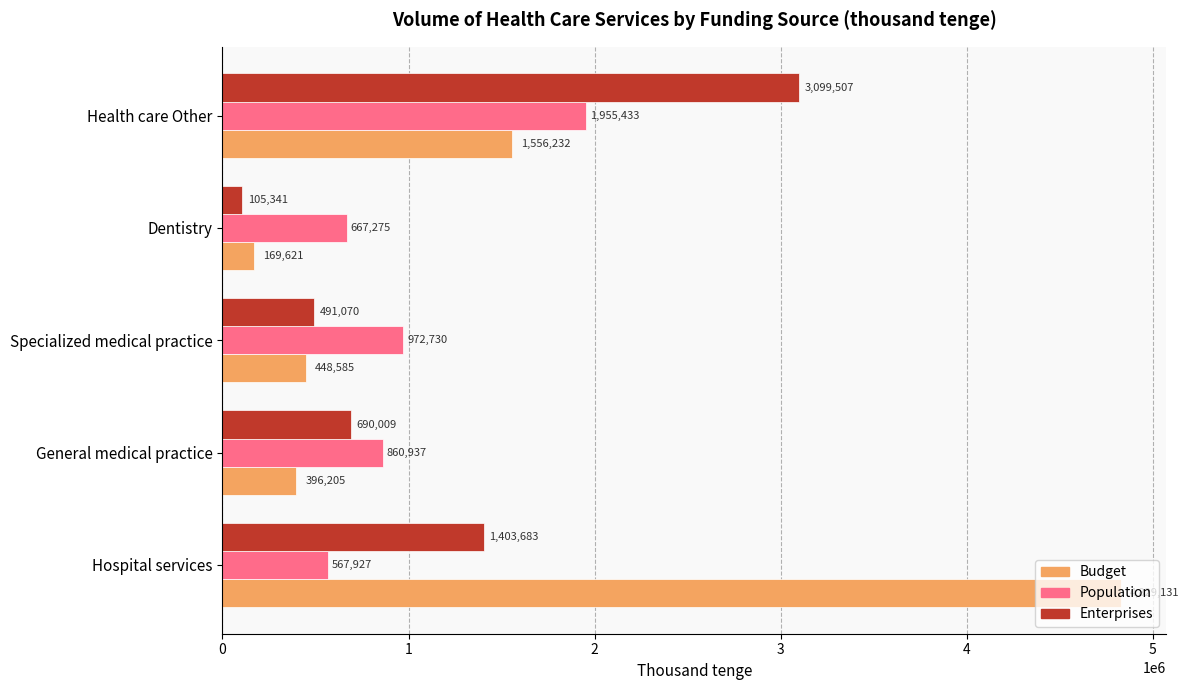

At which label is Budget closest to 2499376?

Health care Other